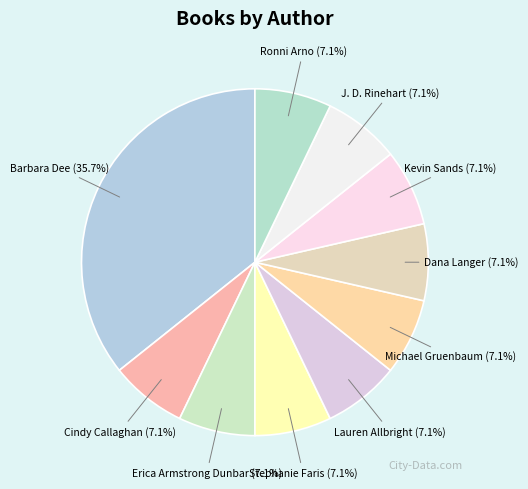

Which category has the smallest portion of the pie?

Cindy Callaghan